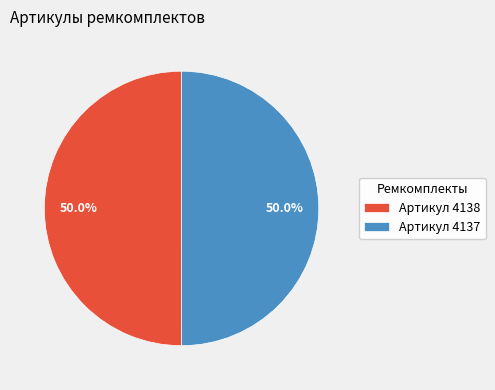

How many slices are in this pie chart?

2